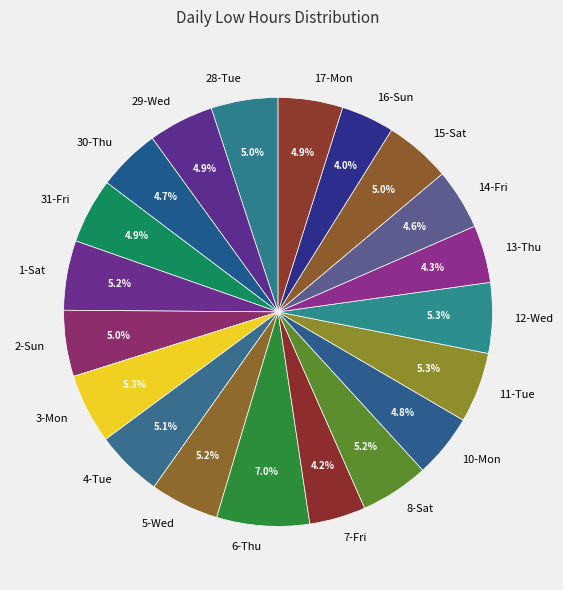

Which slice is the largest?

6-Thu